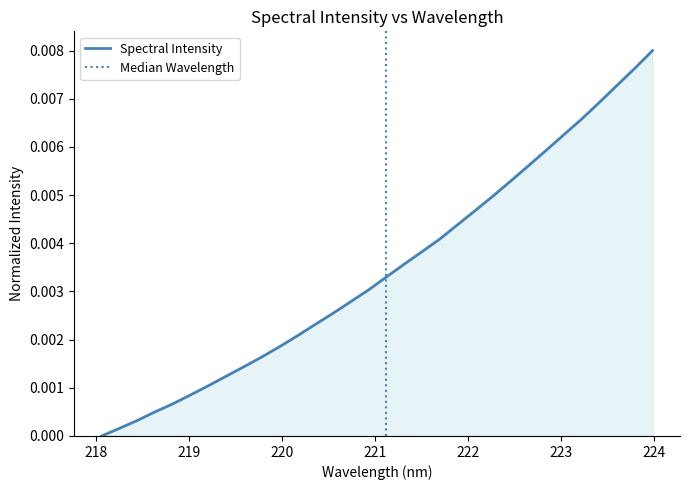

What position from the right is 220.7354?

18